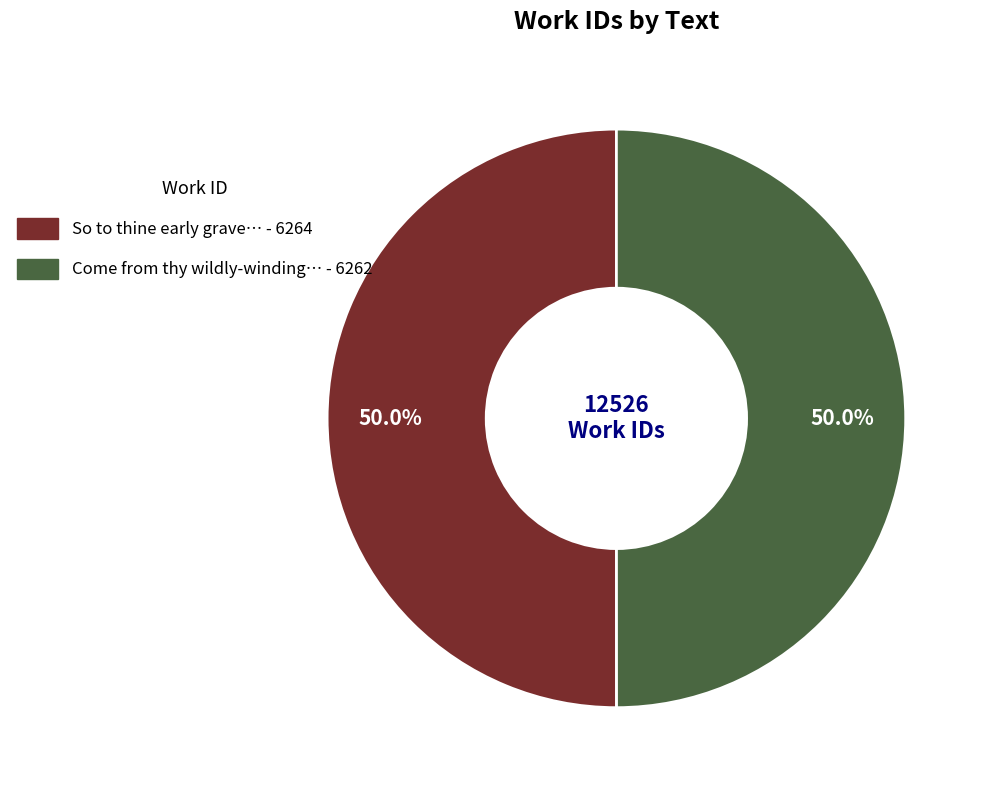

Count the number of slices in the pie.

2